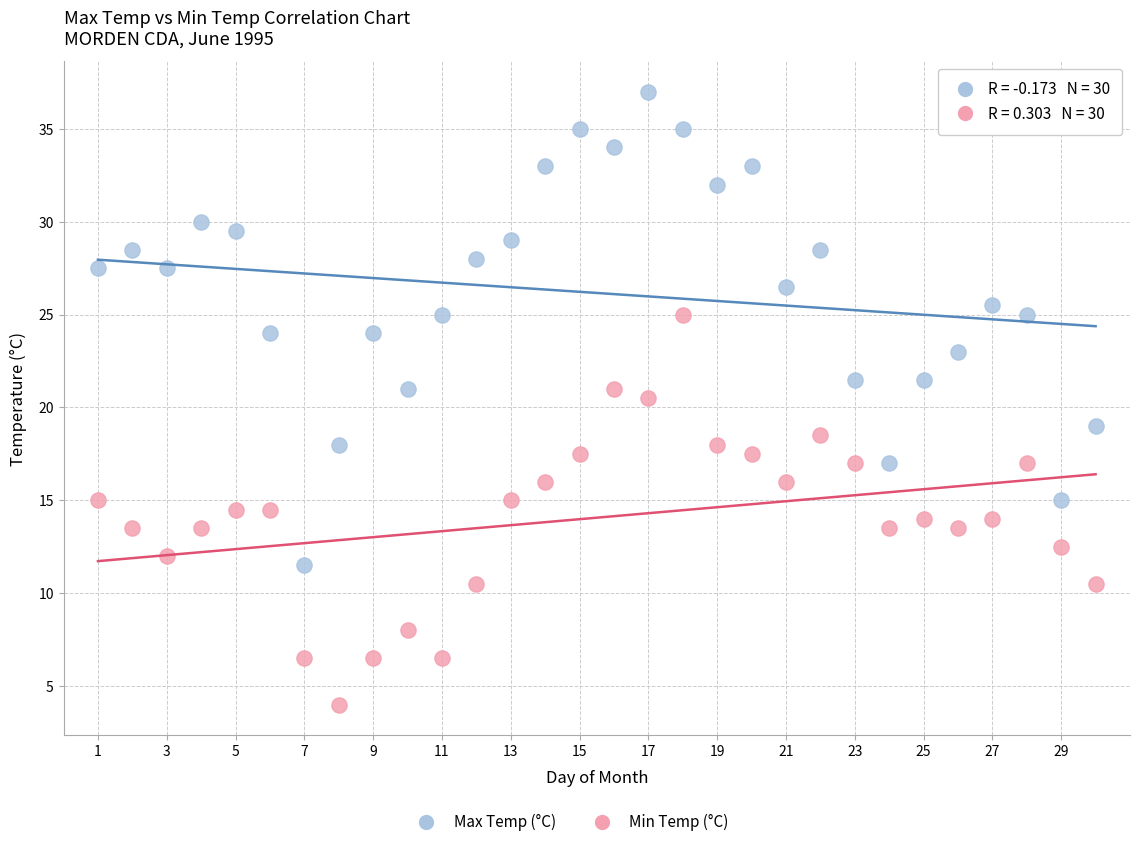

Which series reaches the minimum Y coordinate?

Min Temp (°C)